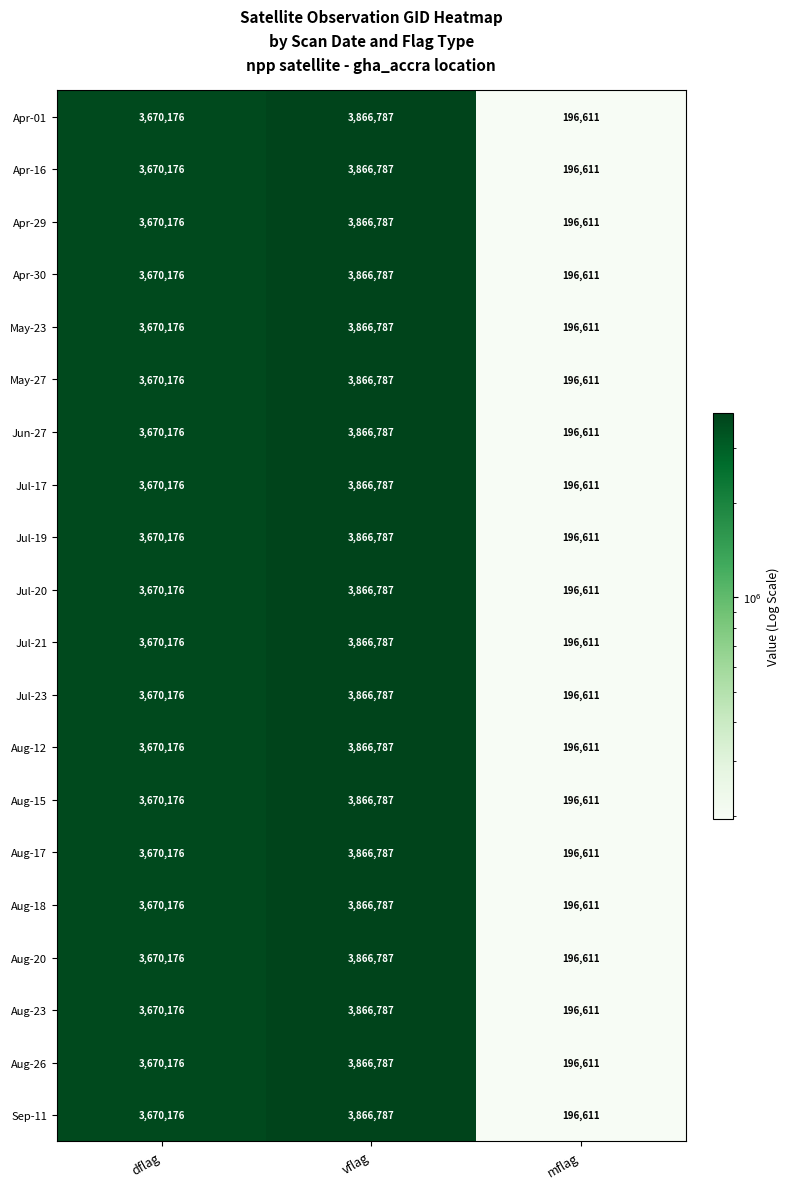

What is the approximate value of Jul-17 at dflag, to the nearest 100?

3670200